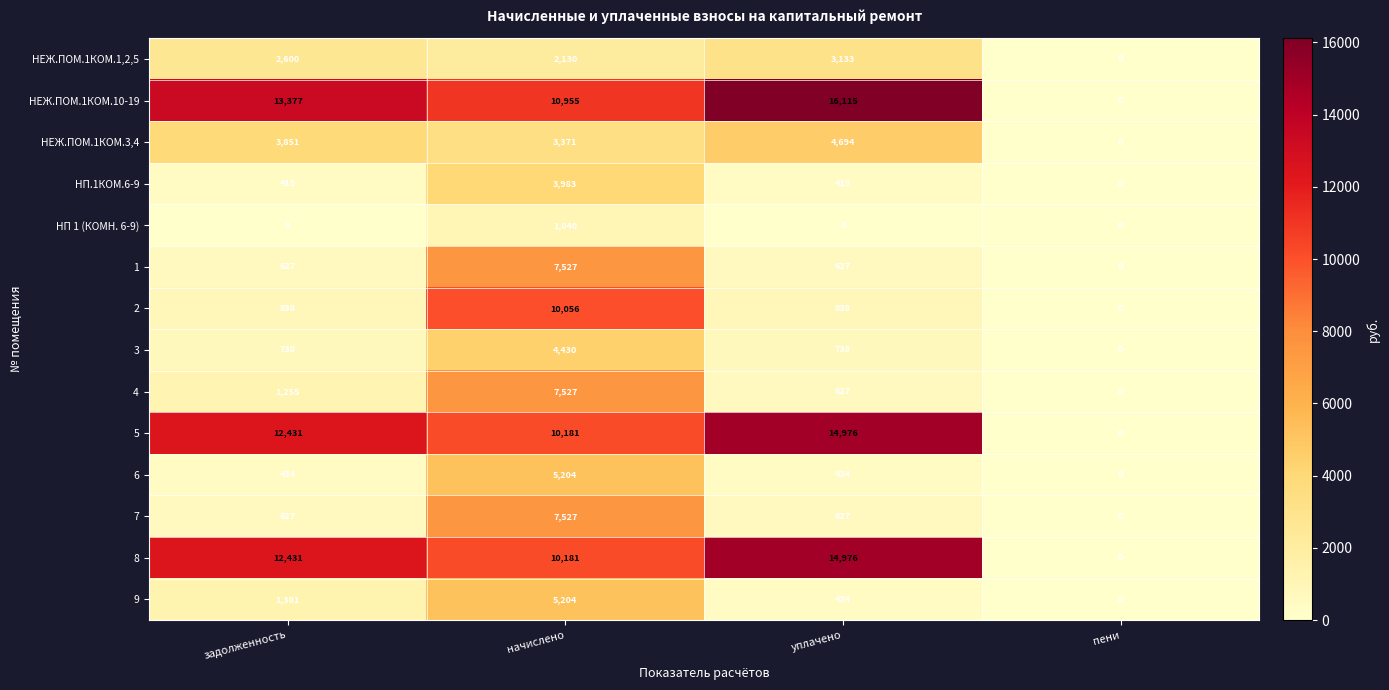

Which series has the widest spread of values?

НЕЖ.ПОМ.1КОМ.10-19